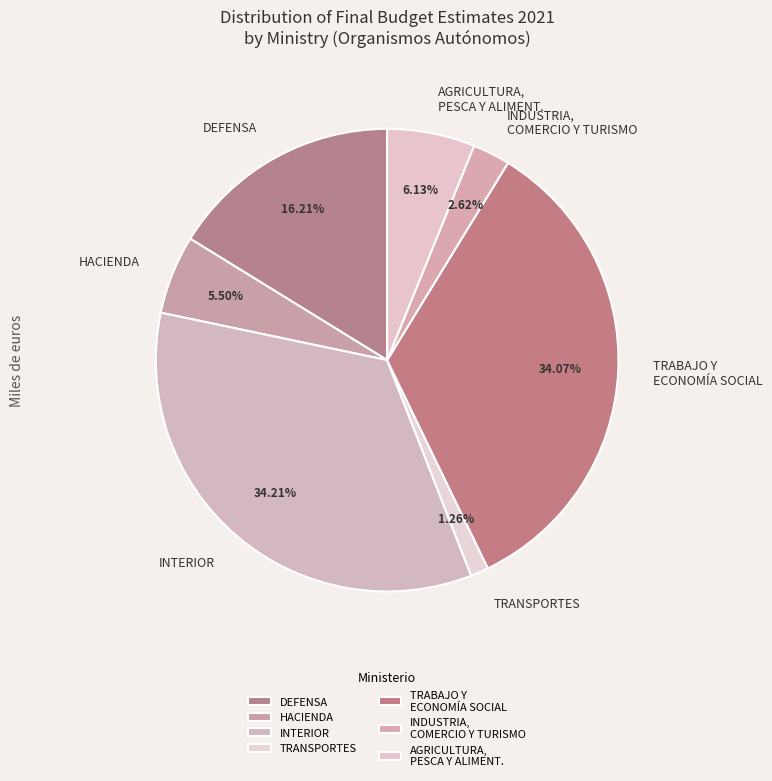

Does DEFENSA account for over 50% of the chart?

No